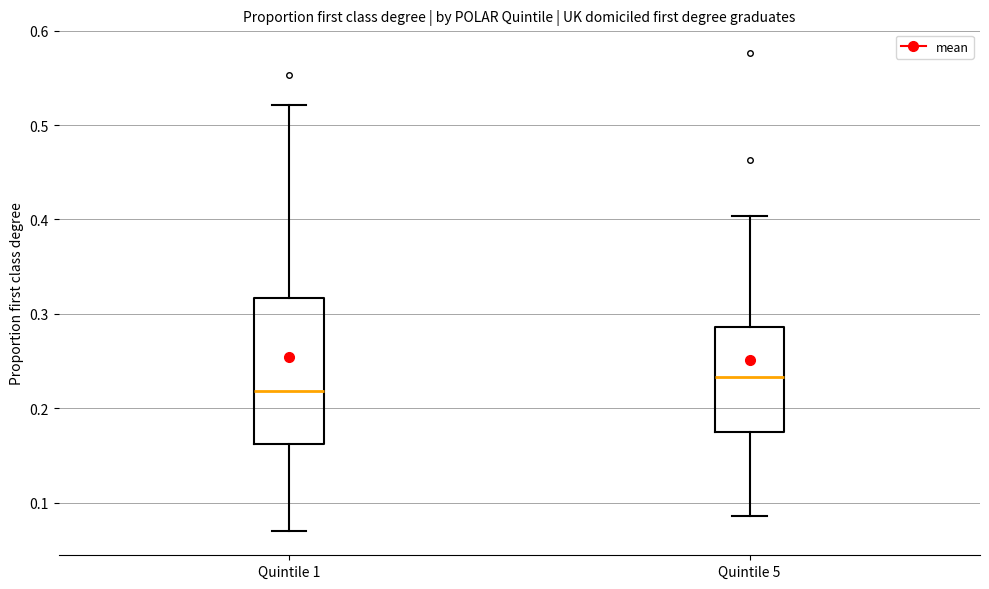

Which box's median line is the highest?

Quintile 5